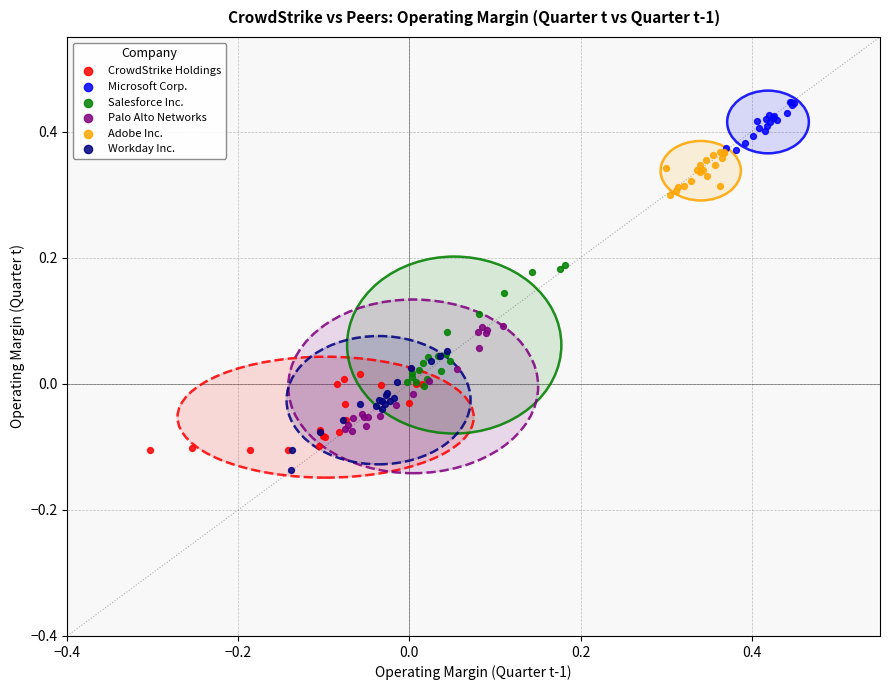

Which series has the largest Y range (max minus min)?

Salesforce Inc.